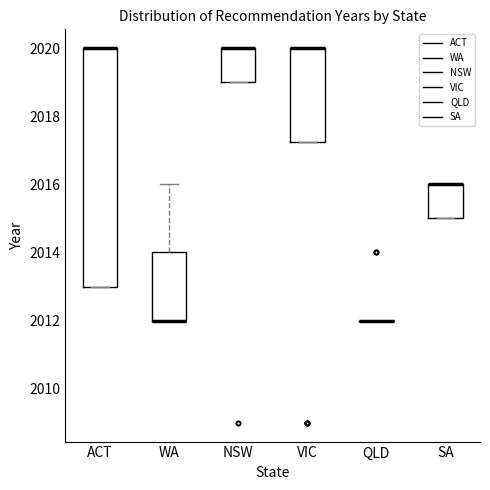

Reading left to right, read every box against the y-axis: the position of its median line, the range the box covers, and the ends of its whiskers. The values are not printed on the chart, so give them approximately, as read against the axis.

ACT: median 2020.0 (drawn on the box's upper edge), box 2013.0 to 2020.0, whiskers 2013.0 to 2020.0
WA: median 2012.0 (drawn on the box's lower edge), box 2012.0 to 2014.0, whiskers 2012.0 to 2016.0
NSW: median 2020.0 (drawn on the box's upper edge), box 2019.0 to 2020.0, whiskers 2019.0 to 2020.0
VIC: median 2020.0 (drawn on the box's upper edge), box 2017.2 to 2020.0, whiskers 2017.2 to 2020.0
QLD: box collapsed to a line at 2012.0, whiskers 2012.0 to 2012.0
SA: median 2016.0 (drawn on the box's upper edge), box 2015.0 to 2016.0, whiskers 2015.0 to 2016.0